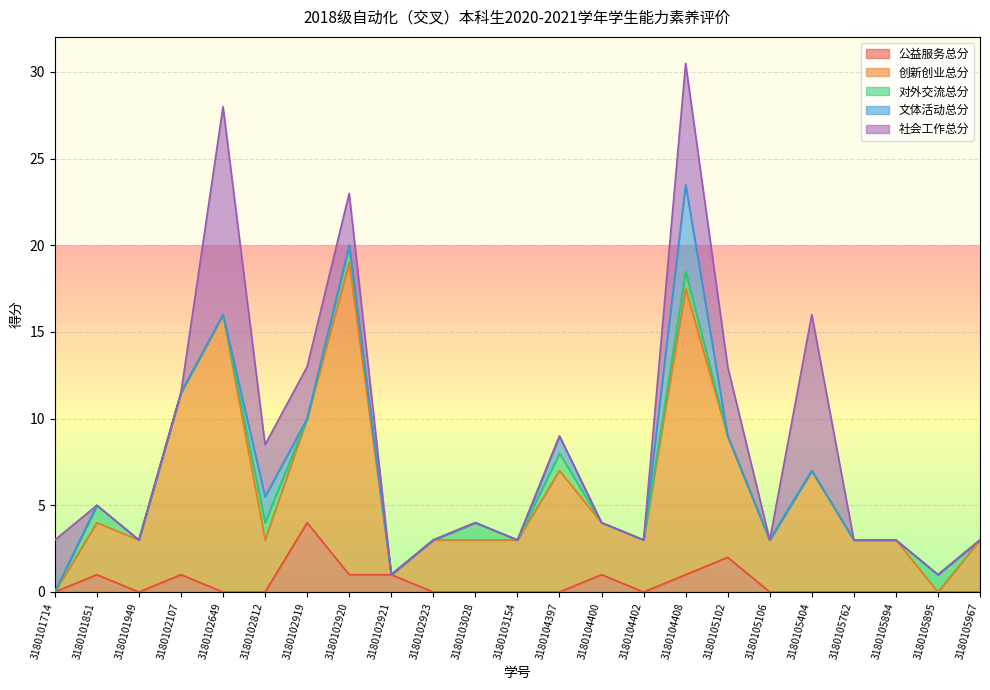

Reading left to right, list all the values displayed in this chart.

公益服务总分: 3180101714=0.0	3180101851=1.0	3180101949=0.0	3180102107=1.0	3180102649=0.0	3180102812=0.0	3180102919=4.0	3180102920=1.0	3180102921=1.0	3180102923=0.0	3180103028=0.0	3180103154=0.0	3180104397=0.0	3180104400=1.0	3180104402=0.0	3180104408=1.0	3180105102=2.0	3180105106=0.0	3180105404=0.0	3180105762=0.0	3180105894=0.0	3180105895=0.0	3180105967=0.0
创新创业总分: 3180101714=0.0	3180101851=3.0	3180101949=3.0	3180102107=10.5	3180102649=16.0	3180102812=3.0	3180102919=6.0	3180102920=18.0	3180102921=0.0	3180102923=3.0	3180103028=3.0	3180103154=3.0	3180104397=7.0	3180104400=3.0	3180104402=3.0	3180104408=16.5	3180105102=7.0	3180105106=3.0	3180105404=7.0	3180105762=3.0	3180105894=3.0	3180105895=0.0	3180105967=3.0
对外交流总分: 3180101714=0.0	3180101851=1.0	3180101949=0.0	3180102107=0.0	3180102649=0.0	3180102812=1.0	3180102919=0.0	3180102920=1.0	3180102921=0.0	3180102923=0.0	3180103028=1.0	3180103154=0.0	3180104397=1.0	3180104400=0.0	3180104402=0.0	3180104408=1.0	3180105102=0.0	3180105106=0.0	3180105404=0.0	3180105762=0.0	3180105894=0.0	3180105895=1.0	3180105967=0.0
文体活动总分: 3180101714=0.0	3180101851=0.0	3180101949=0.0	3180102107=0.0	3180102649=0.0	3180102812=1.5	3180102919=0.0	3180102920=0.0	3180102921=0.0	3180102923=0.0	3180103028=0.0	3180103154=0.0	3180104397=1.0	3180104400=0.0	3180104402=0.0	3180104408=5.0	3180105102=0.0	3180105106=0.0	3180105404=0.0	3180105762=0.0	3180105894=0.0	3180105895=0.0	3180105967=0.0
社会工作总分: 3180101714=3.0	3180101851=0.0	3180101949=0.0	3180102107=0.0	3180102649=12.0	3180102812=3.0	3180102919=3.0	3180102920=3.0	3180102921=0.0	3180102923=0.0	3180103028=0.0	3180103154=0.0	3180104397=0.0	3180104400=0.0	3180104402=0.0	3180104408=7.0	3180105102=4.0	3180105106=0.0	3180105404=9.0	3180105762=0.0	3180105894=0.0	3180105895=0.0	3180105967=0.0